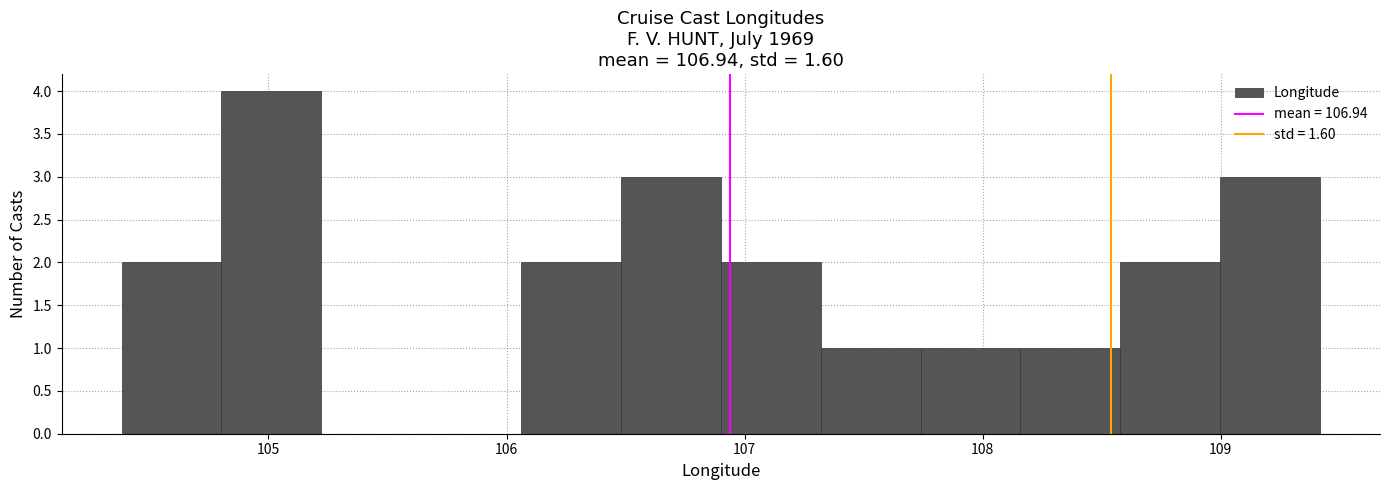

Reading left to right, list every bar in this chart as the range it spans on the x-axis followed by its height. Neither the bar edges nor the heights are printed on the chart, so give them approximately, as read against the axes.

104.4 to 104.8: 2
104.8 to 105.2: 4
105.2 to 105.6: 0
105.6 to 106.1: 0
106.1 to 106.5: 2
106.5 to 106.9: 3
106.9 to 107.3: 2
107.3 to 107.7: 1
107.7 to 108.2: 1
108.2 to 108.6: 1
108.6 to 109.0: 2
109.0 to 109.4: 3